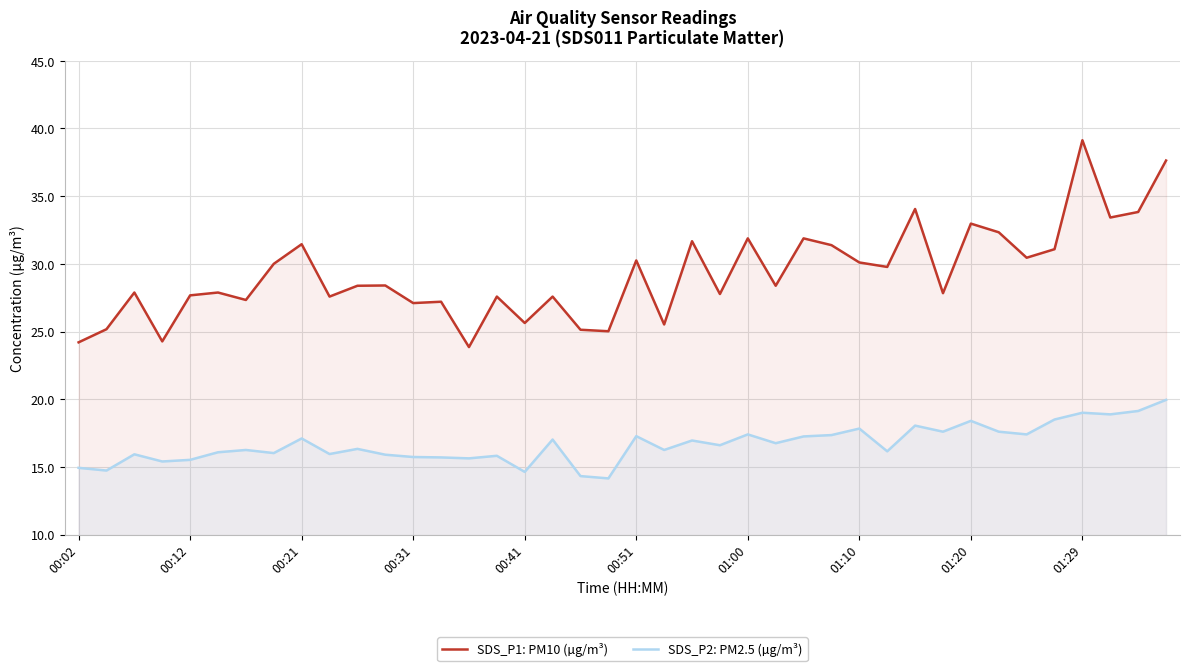

What is the lowest value of the SDS_P2: PM2.5 (µg/m³) series?

14.2